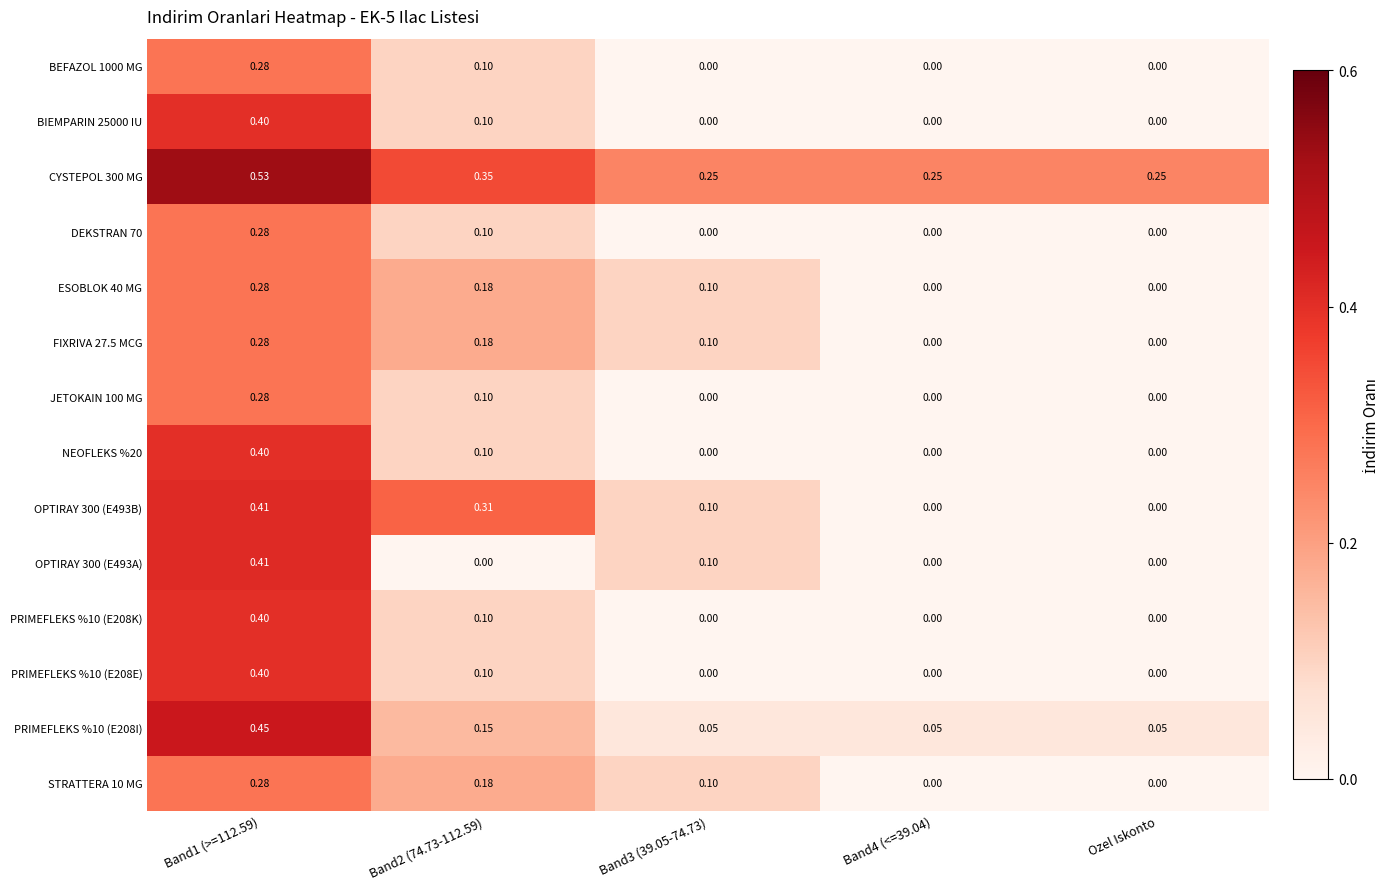

Is the value of FIXRIVA 27.5 MCG at Band3 (39.05-74.73) greater than the value of PRIMEFLEKS %10 (E208E) at Band1 (>=112.59)?

No